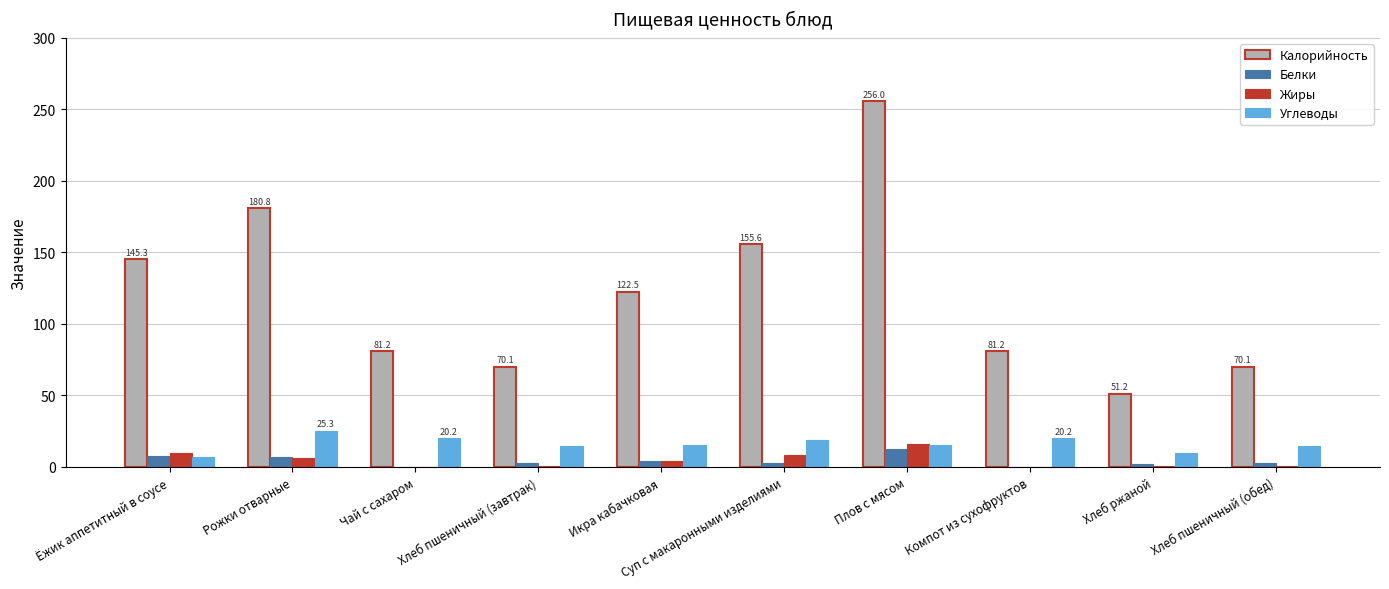

The value of Жиры at Плов с мясом is 16.1. True or false?

True